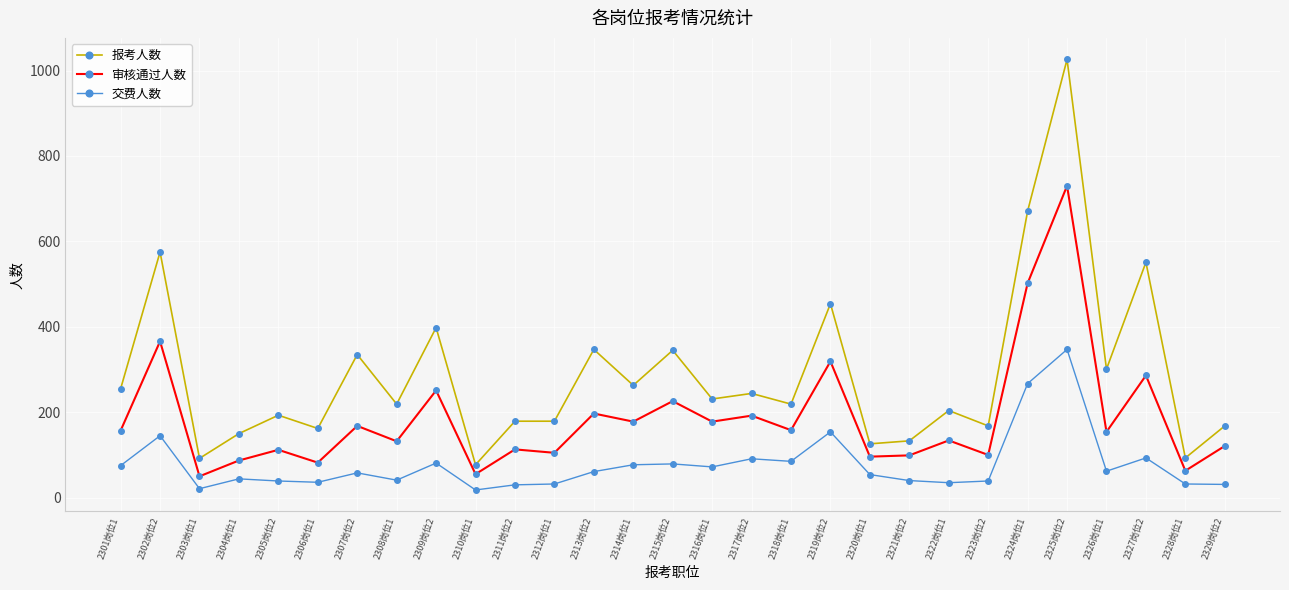

Is the value of 交费人数 at 2328岗位1 greater than the value of 审核通过人数 at 2306岗位1?

No